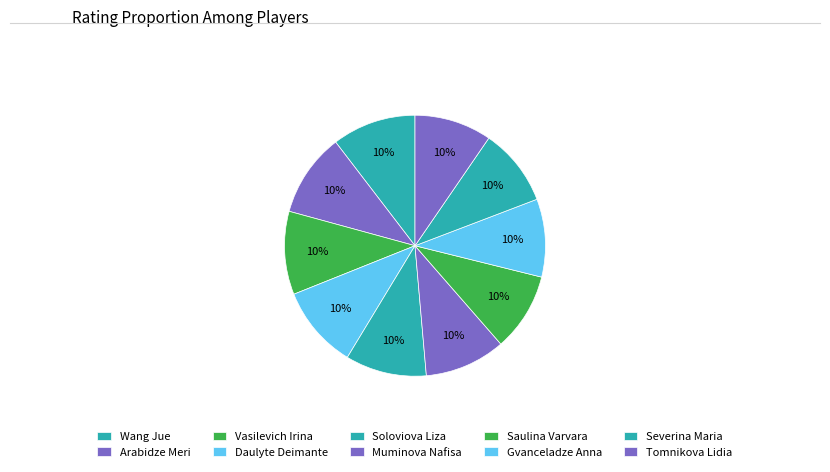

To the nearest percent, what portion does Wang Jue represent?

10%